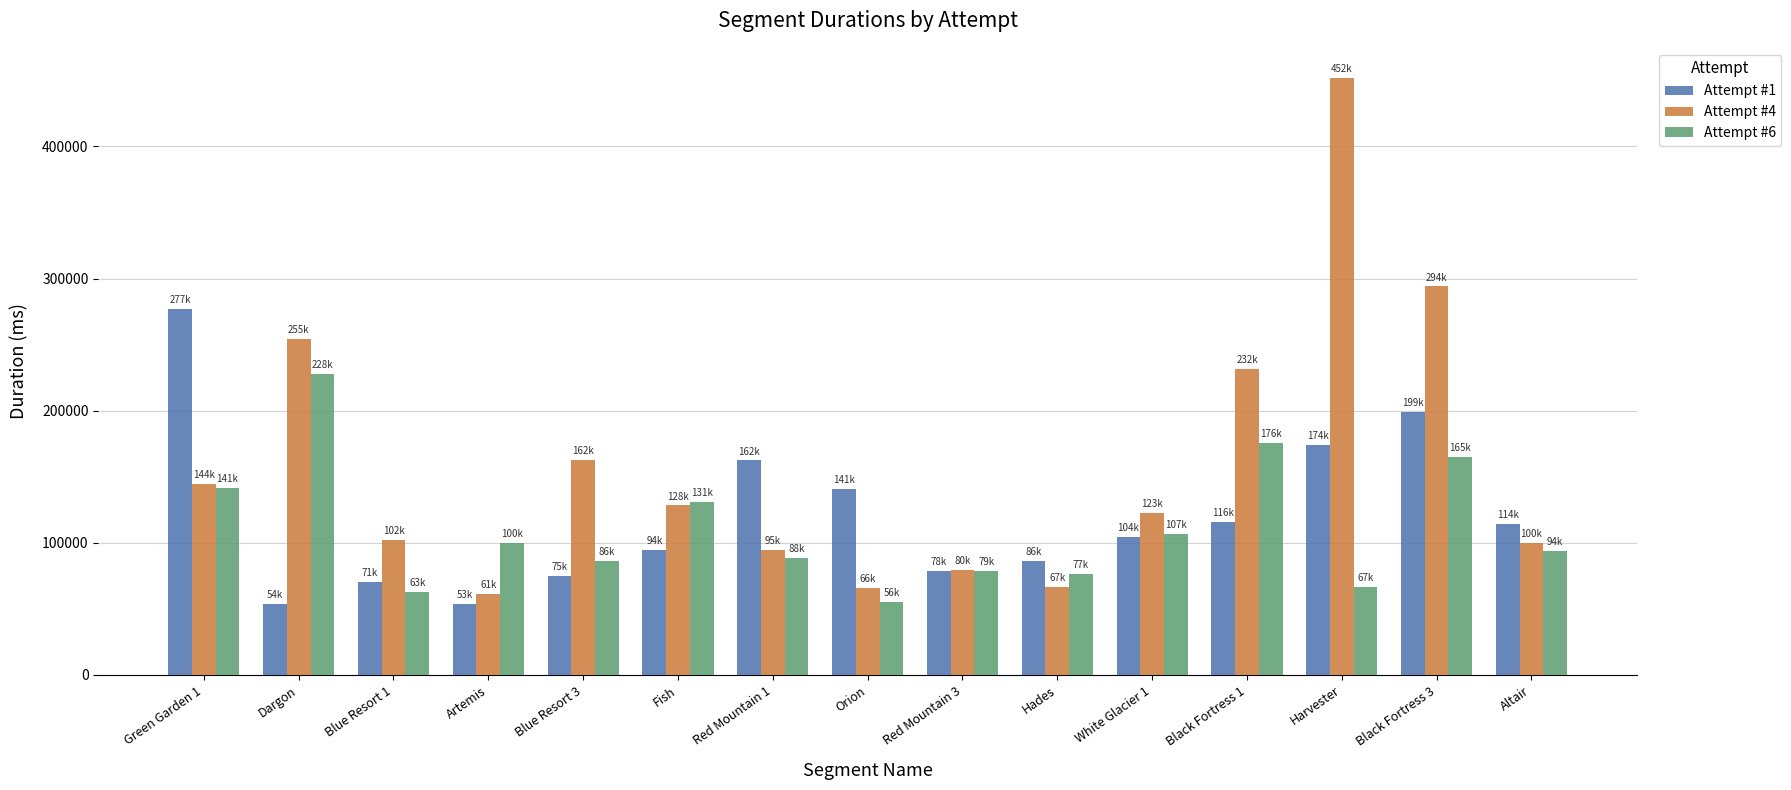

Is the value of Attempt #1 at Harvester greater than the value of Attempt #6 at Red Mountain 1?

Yes